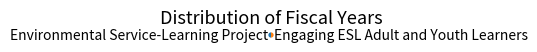

The Engaging ESL Adult and Youth Learners slice represents 50% of the pie. True or false?

True